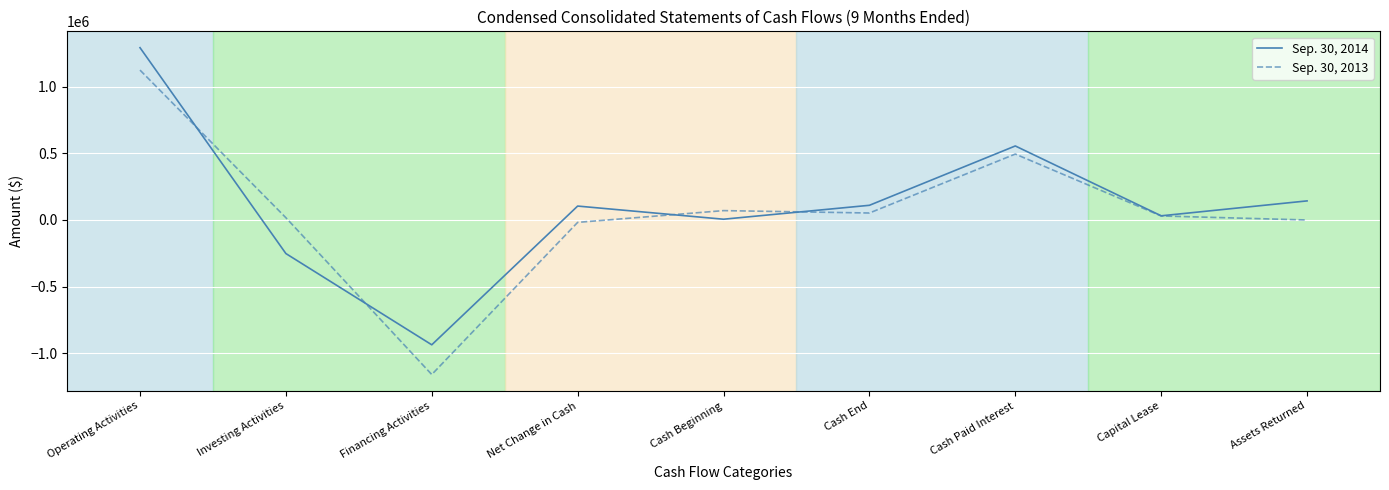

Is the value of Sep. 30, 2014 at Operating Activities greater than the value of Sep. 30, 2013 at Financing Activities?

Yes